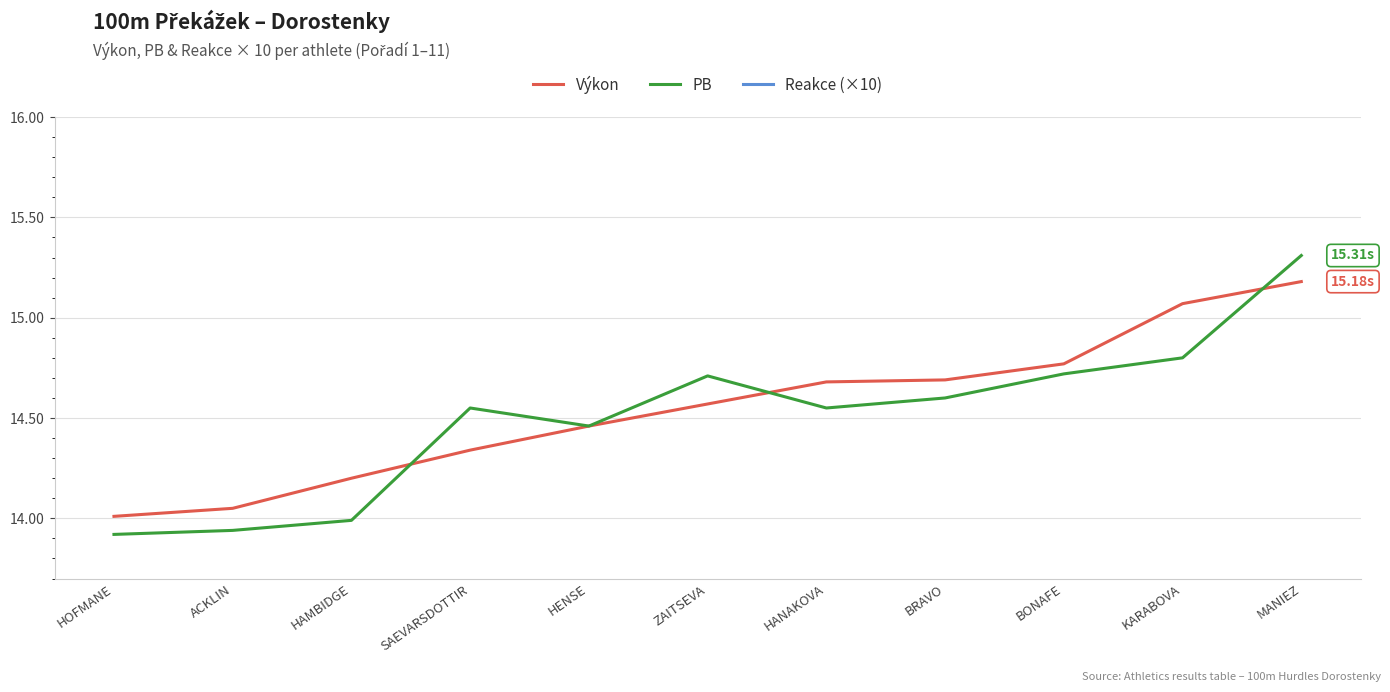

Where is the first local minimum for Reakce (×10)?

HAMBIDGE